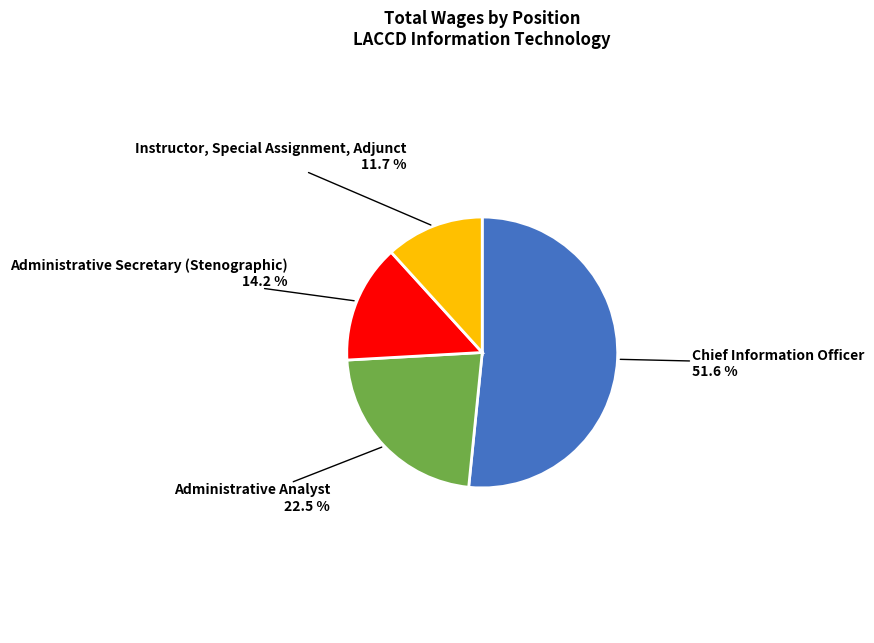

Rank the categories by value from lowest to highest.

Instructor, Special Assignment, Adjunct, Administrative Secretary (Stenographic), Administrative Analyst, Chief Information Officer